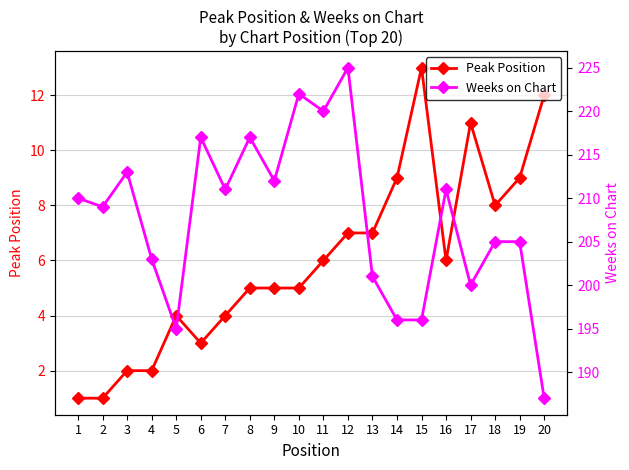

Which label corresponds to the smallest value in the chart?

1